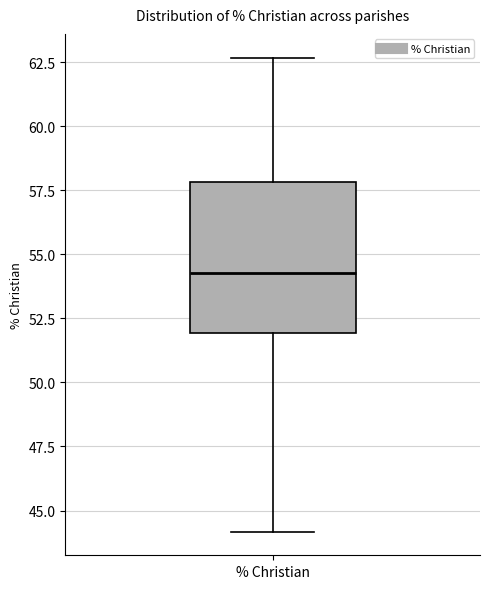

Where is the lower edge of the box for % Christian on the y-axis? The values are not printed on the chart, so give them approximately, as read against the axis.

52.0